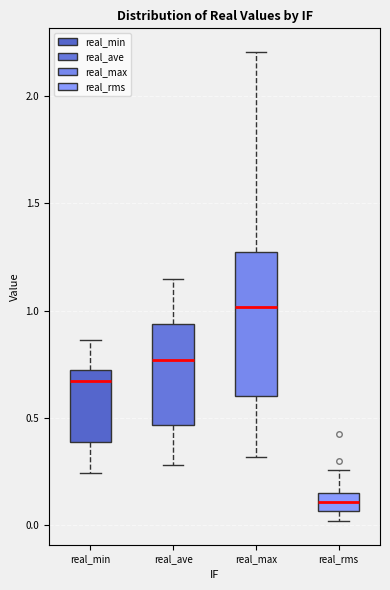

Which box has the lowest median line?

real_rms